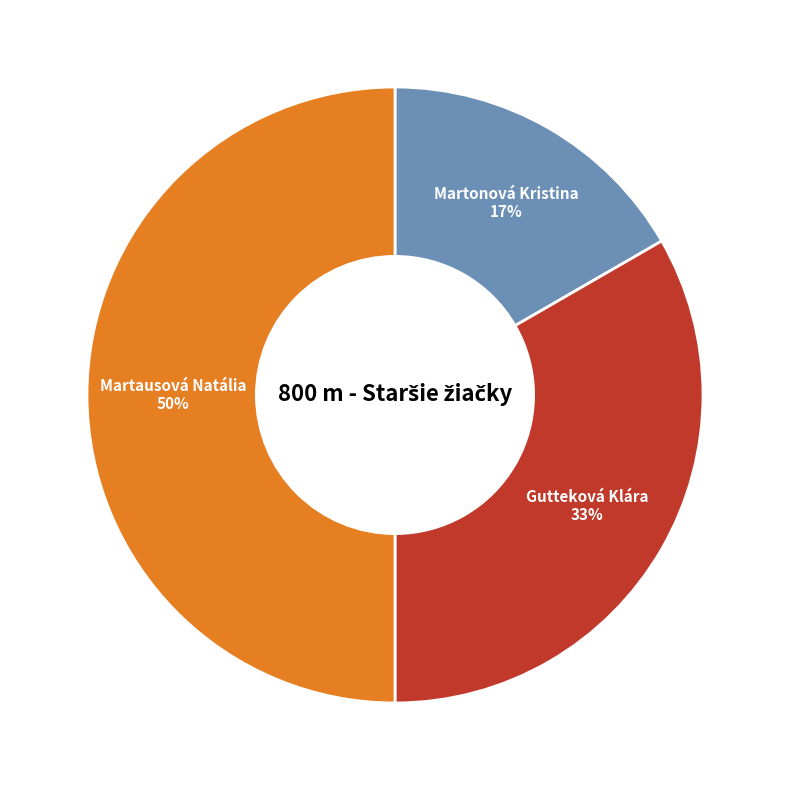

How many segments does this pie chart have?

3